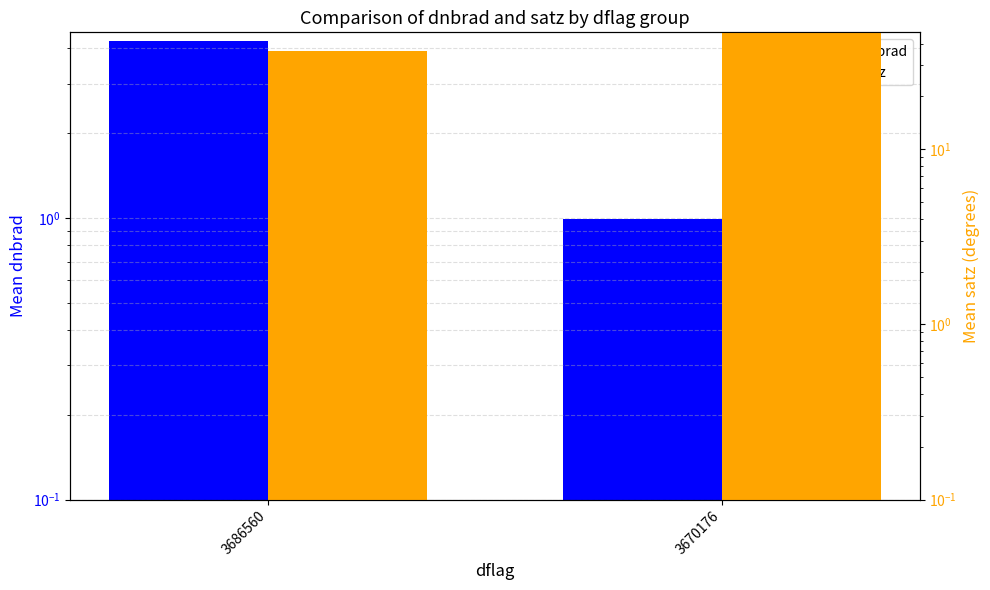

What is the difference between the highest and lowest values at 3670176?

44.8